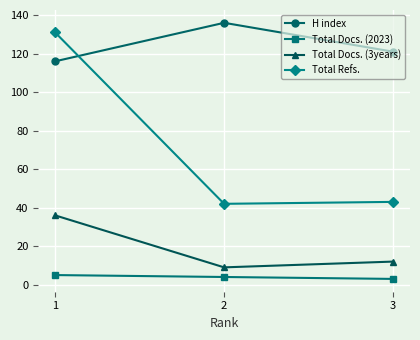

Reading left to right, list all the values displayed in this chart.

H index: 116	136	121
Total Docs. (2023): 5	4	3
Total Docs. (3years): 36	9	12
Total Refs.: 131	42	43